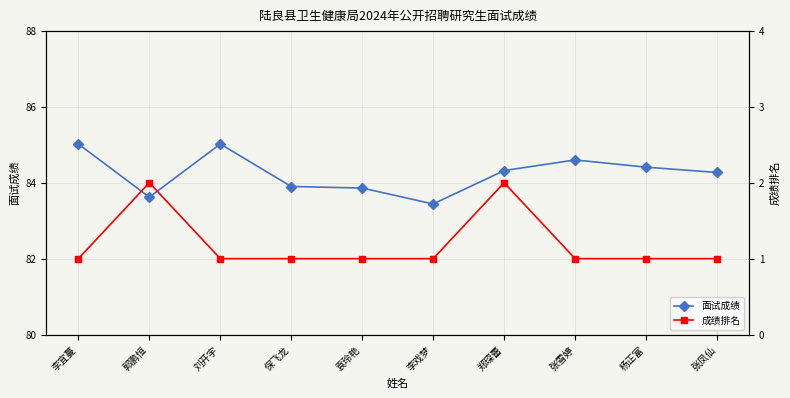

Which label corresponds to the largest value in the chart?

李宜蔓